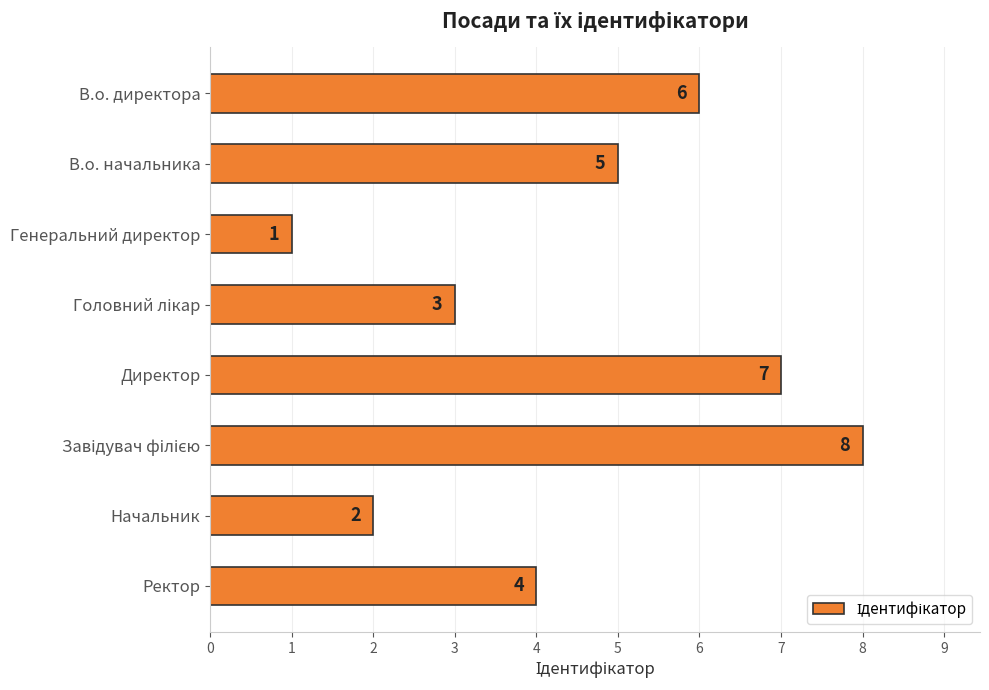

What is the ratio of the value at Ректор to the value at Генеральний директор?

4.0